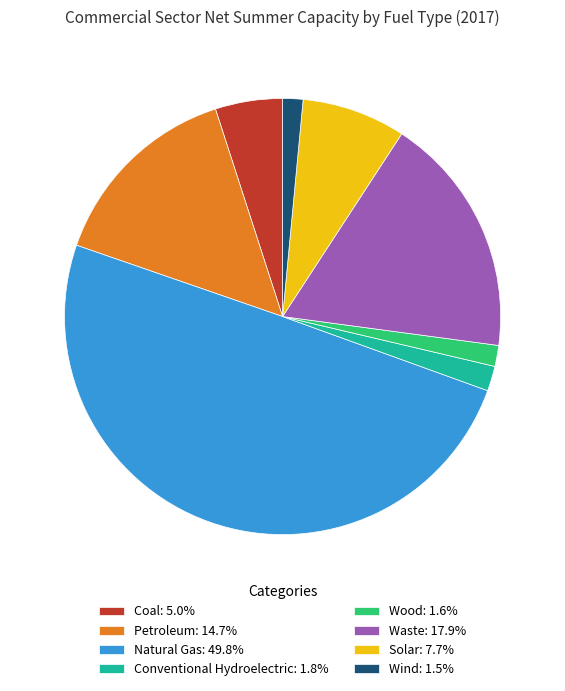

Does Conventional Hydroelectric: 1.8% account for over 50% of the chart?

No